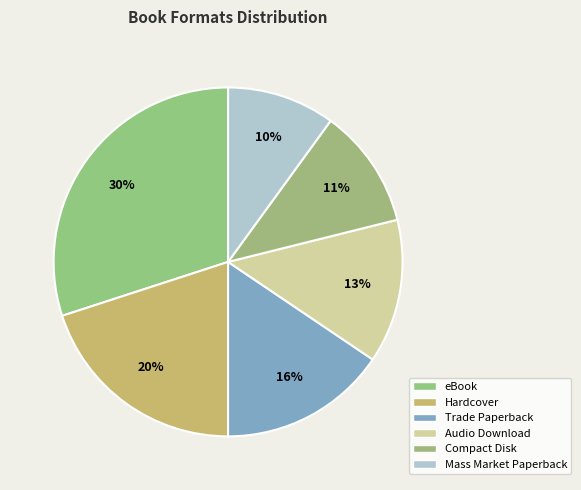

Which has a higher value, Audio Download or eBook?

eBook